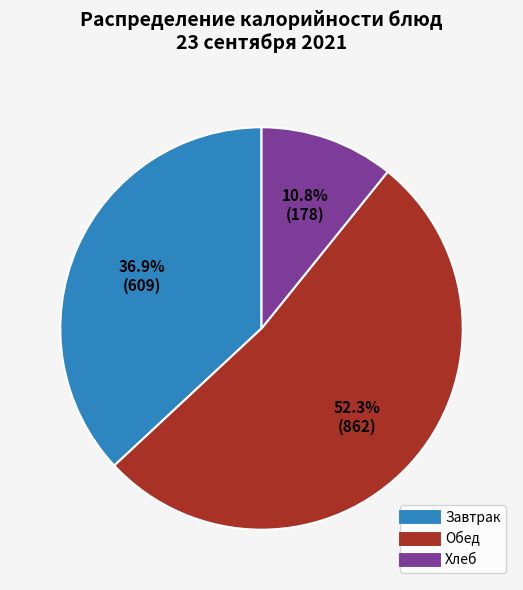

Does any single category account for the majority?

Yes